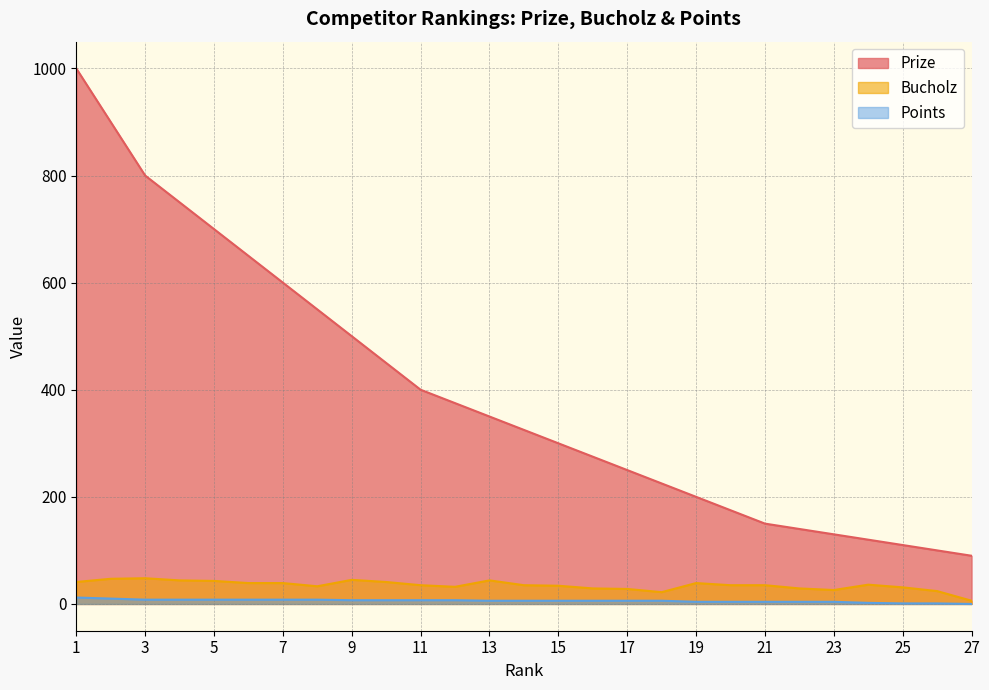

How many data points does each series have?

27